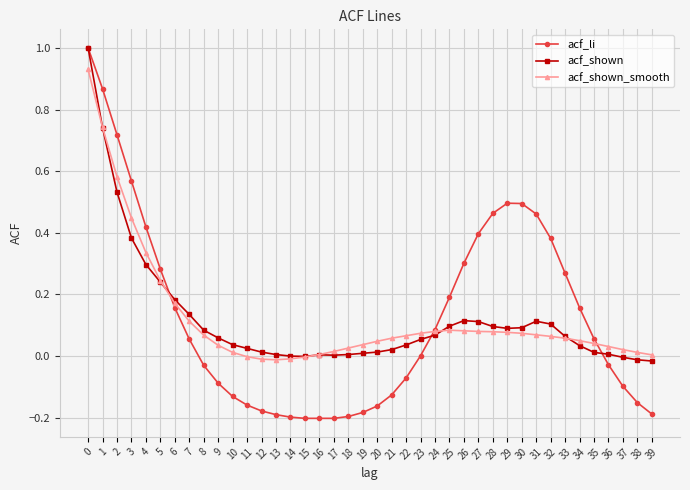

Is the value of acf_li at 25 greater than the value of acf_shown at 17?

Yes